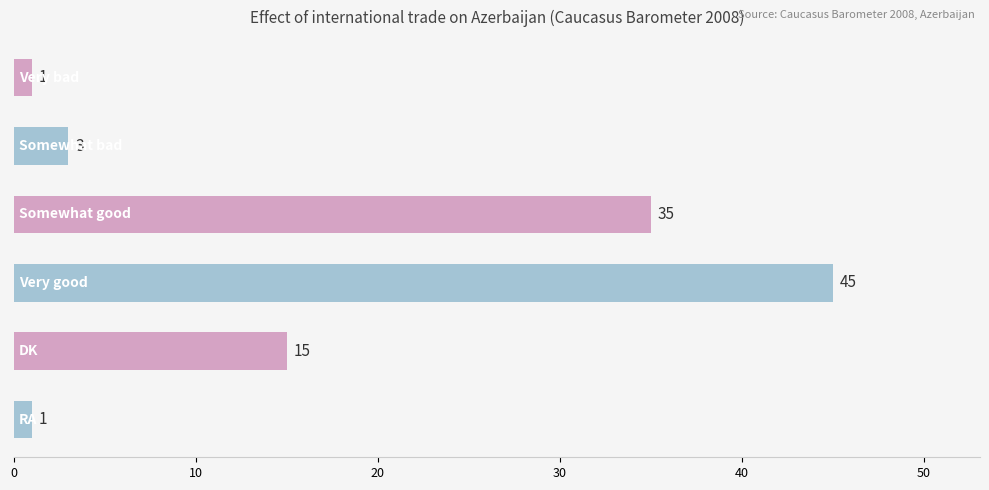

What is the maximum value shown in the chart?

45